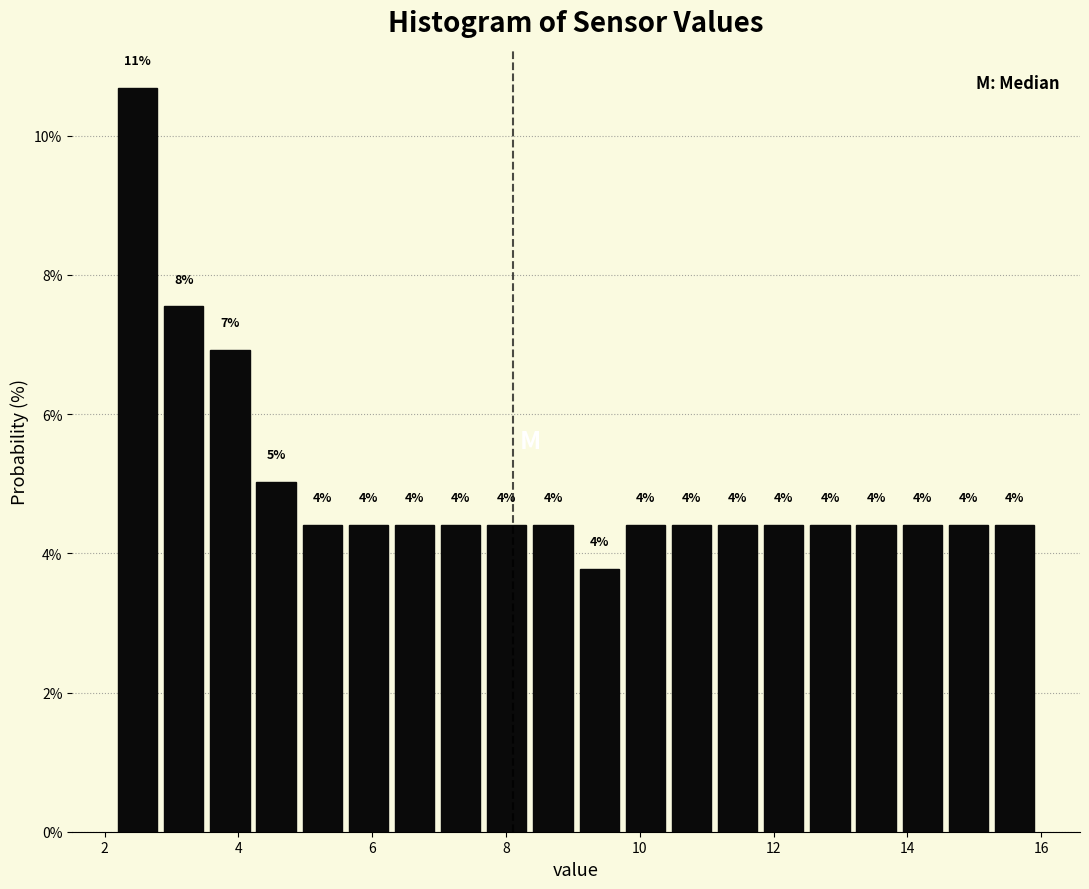

Around what value on the x-axis is the tallest bar? Give the approximate position of its centre, as read against the axis.

2.4